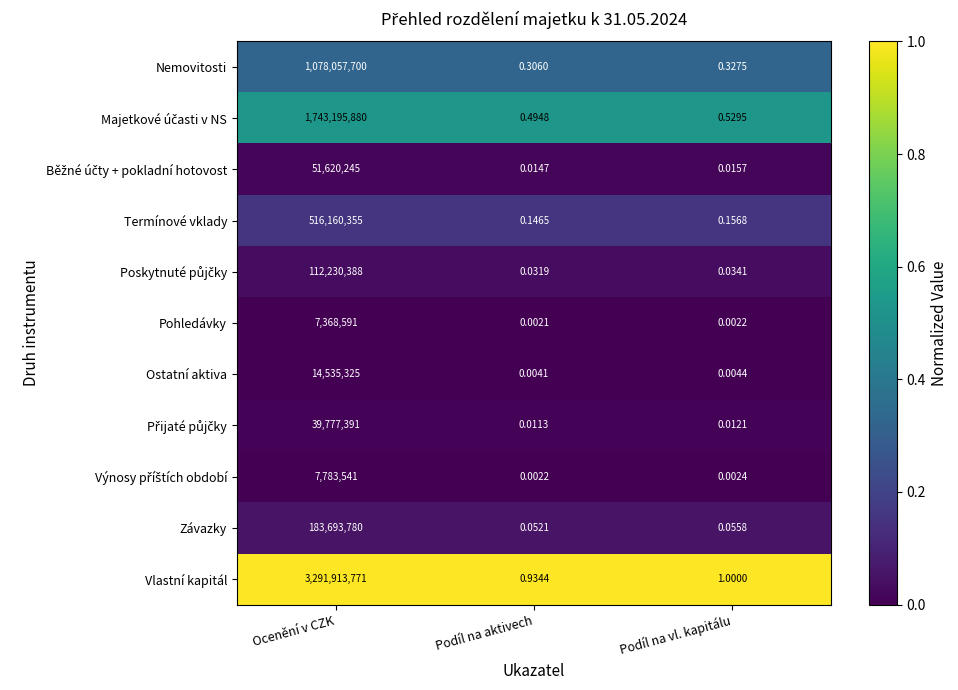

Where is Nemovitosti nearest to the value 539028850?

Podíl na vl. kapitálu